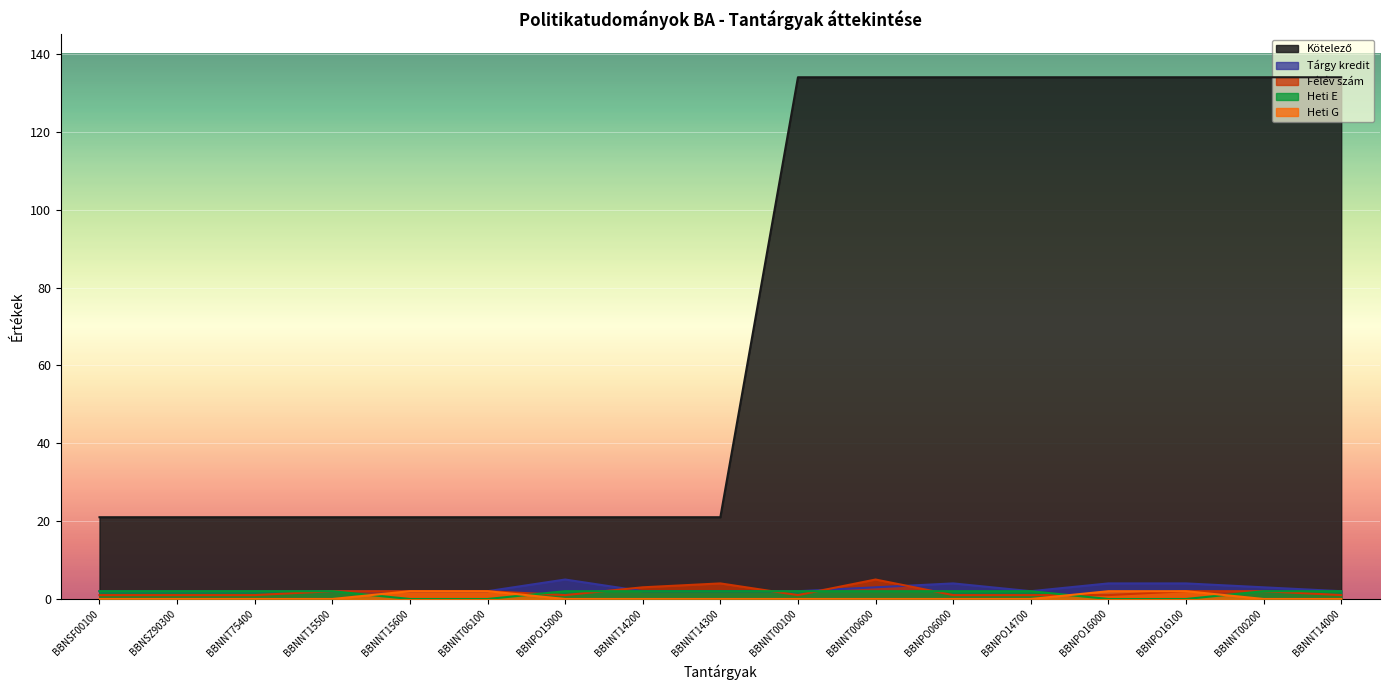

What is the difference between the maximum and minimum values in the Tárgy kredit series?

3